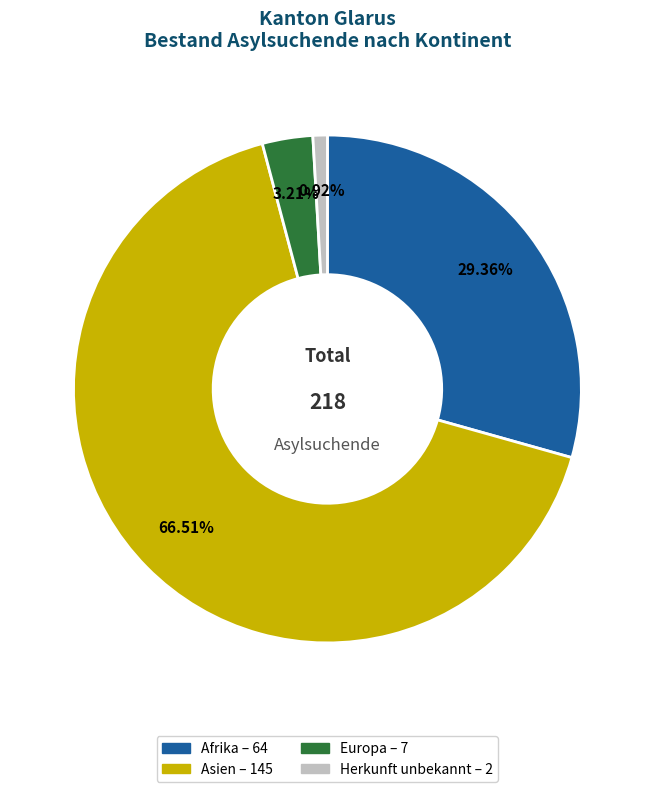

Rank the categories by value from highest to lowest.

Asien, Afrika, Europa, Herkunft unbekannt